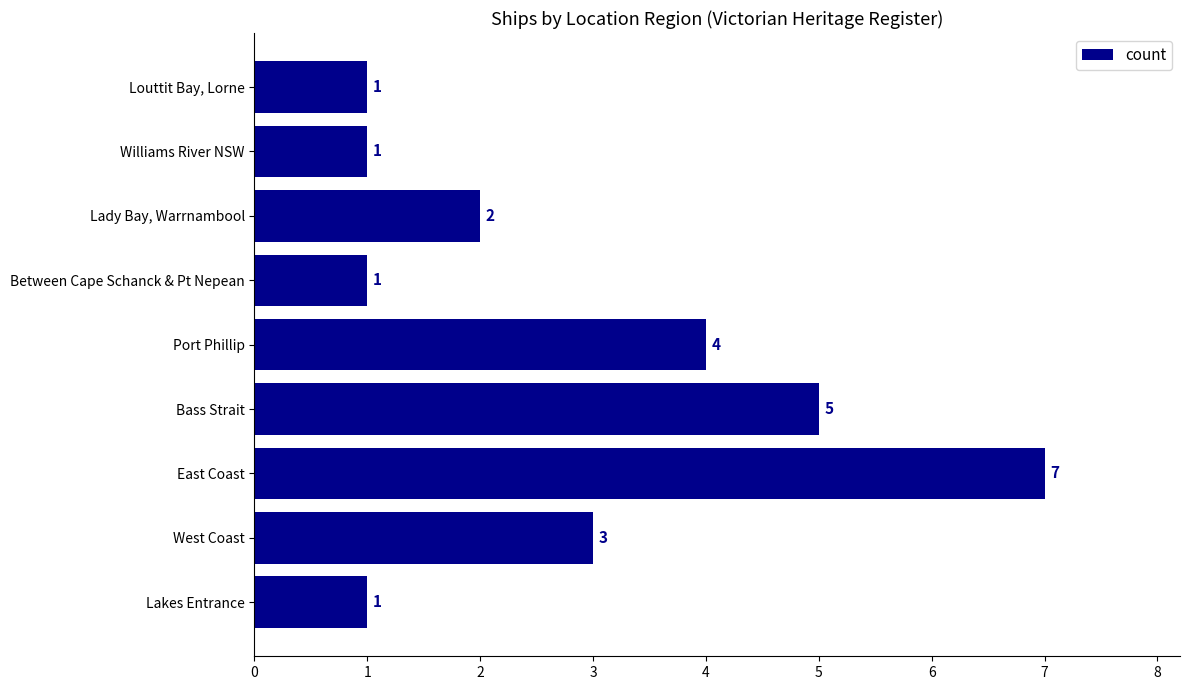

Between East Coast and Lakes Entrance, which is larger?

East Coast